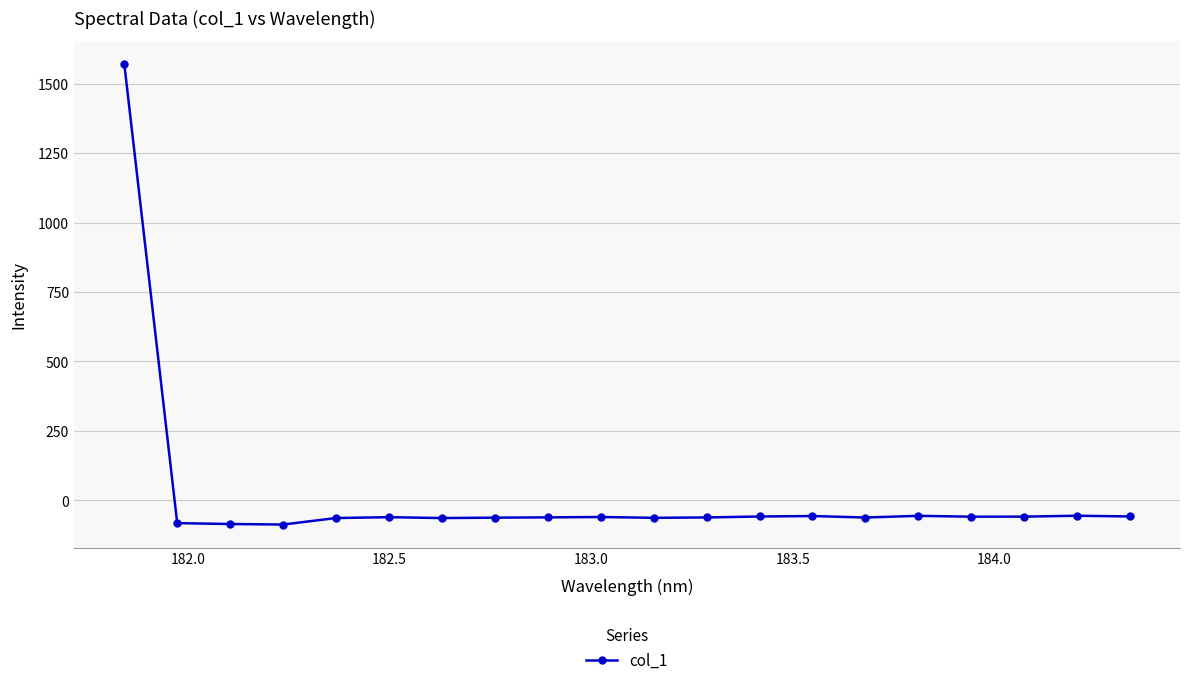

What is the smallest value displayed?

-86.8